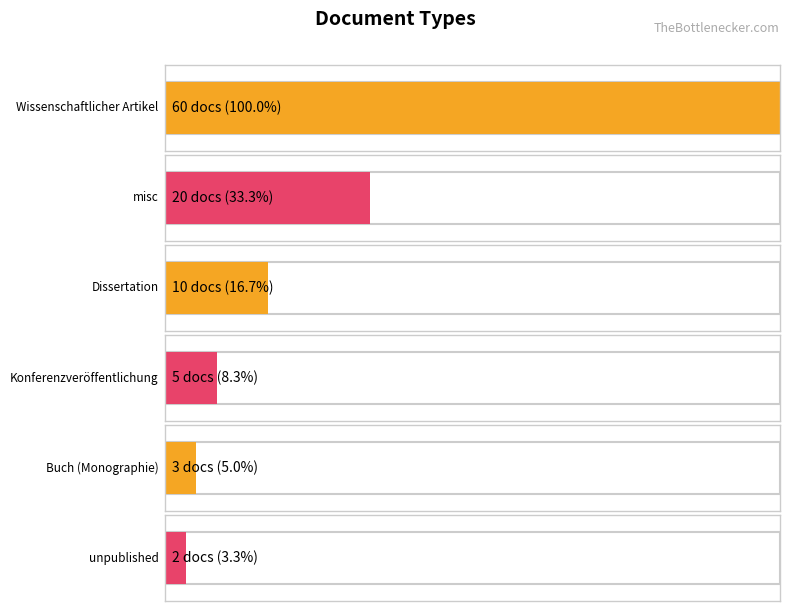

What is the approximate value at Wissenschaftlicher Artikel, to the nearest 5?

60